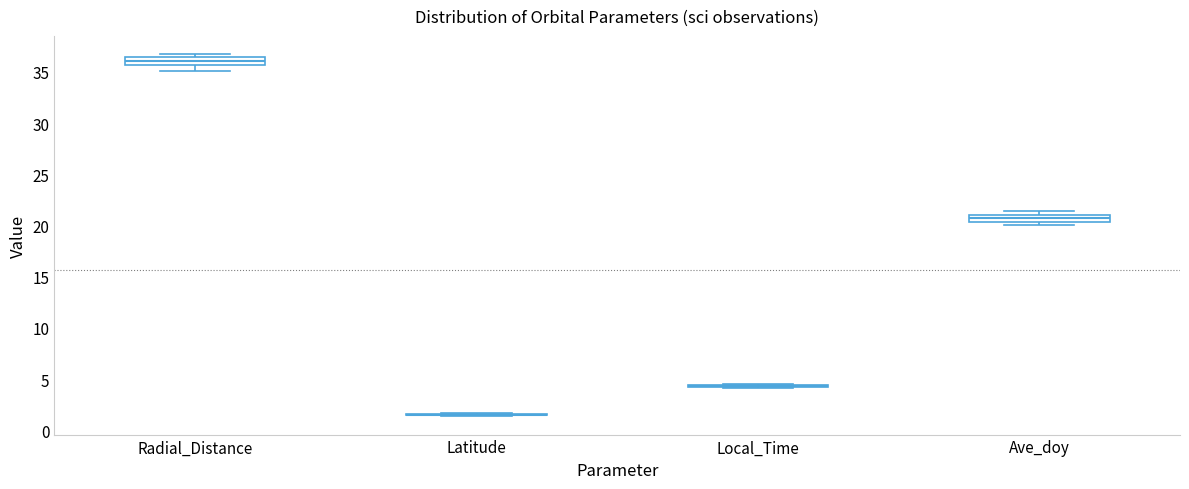

Where is the upper edge of the box for Radial_Distance on the y-axis? The values are not printed on the chart, so give them approximately, as read against the axis.

36.5